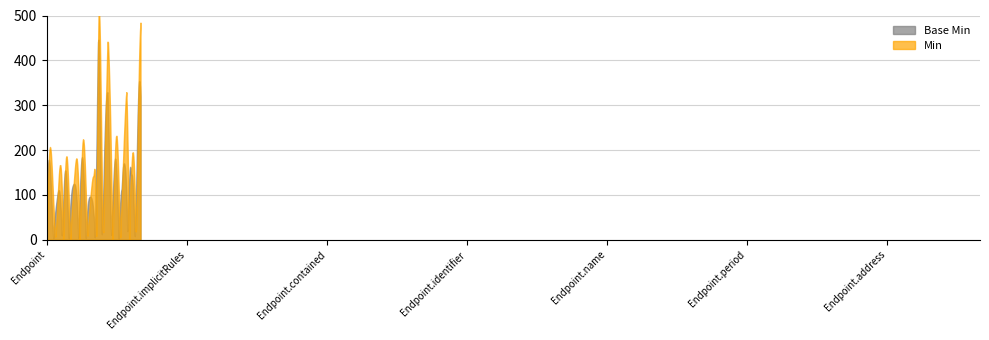

How many lines are shown in the chart?

2